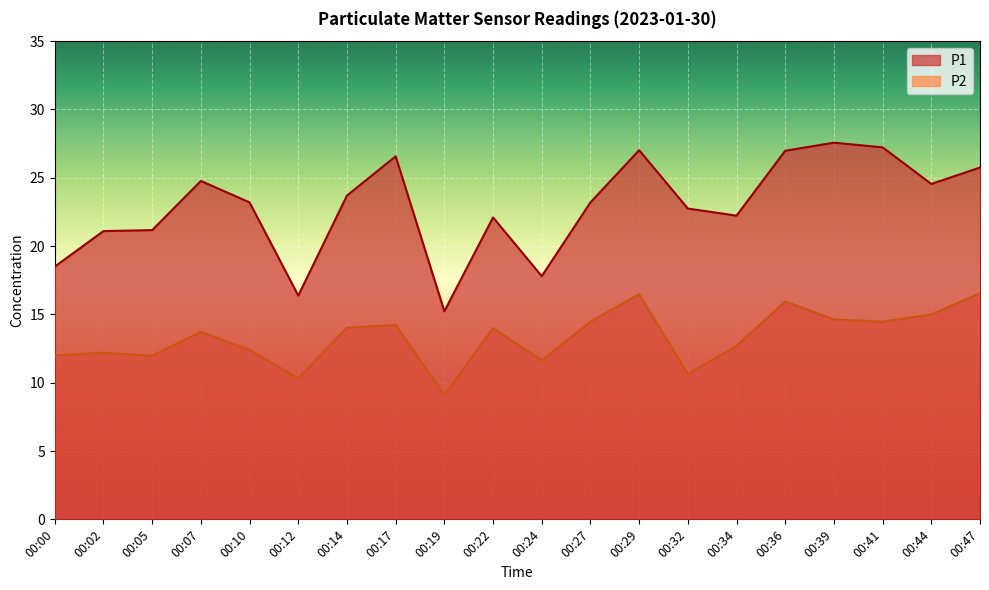

What is the value of the P1 point at the 16th from the left?

27.0